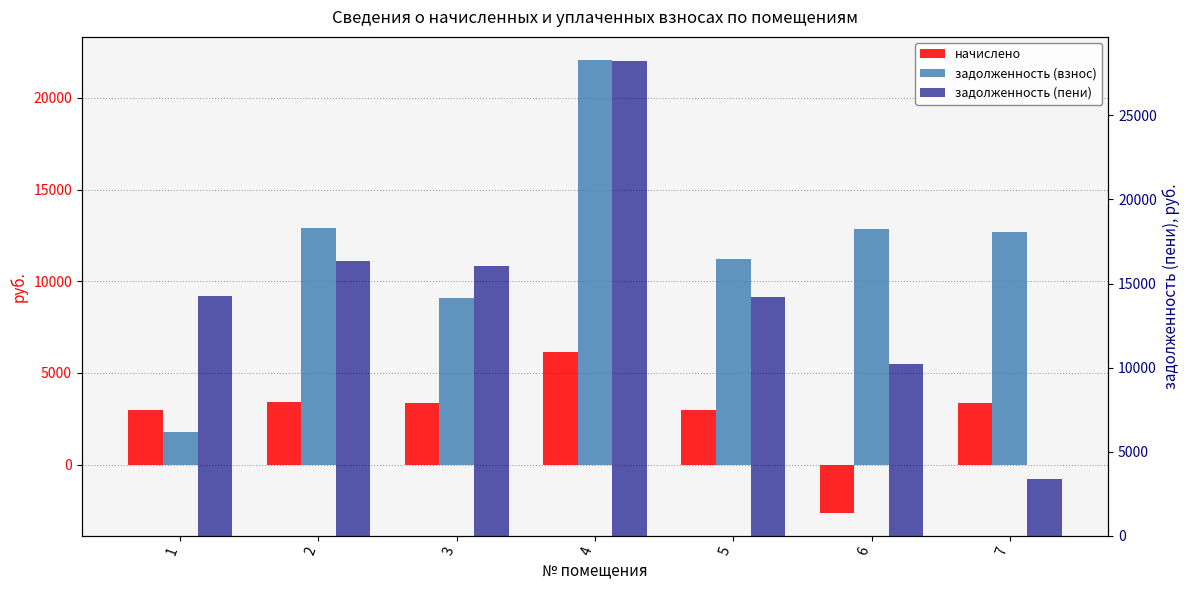

Which label corresponds to the smallest value in the chart?

6